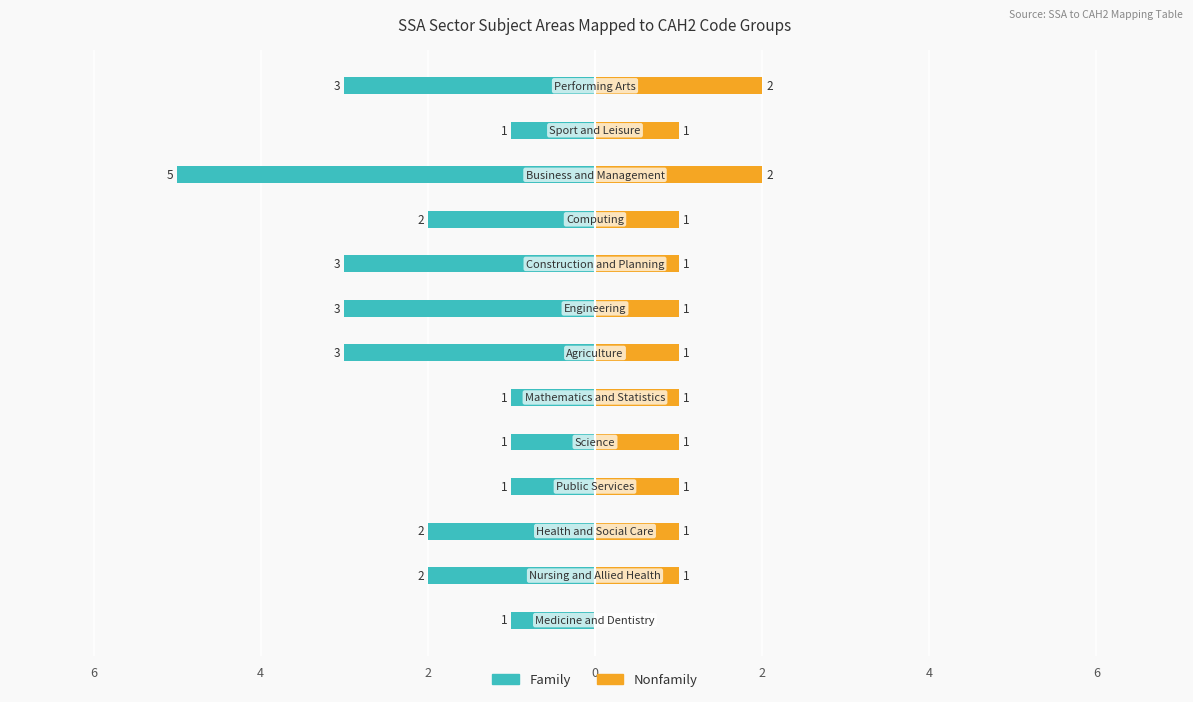

How many bars are there in each group?

2